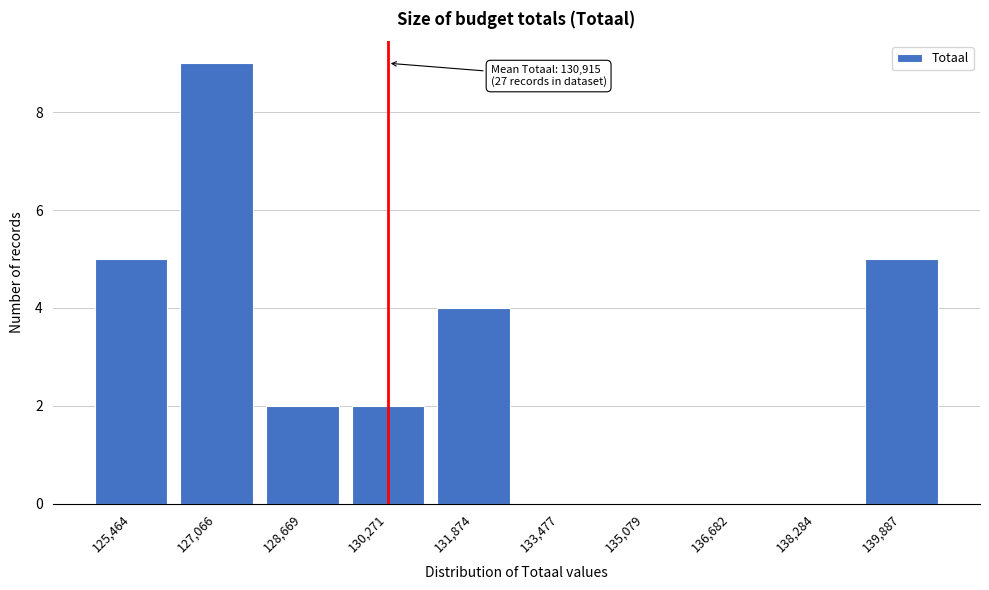

Reading right to left, extract all data points from this chart.

139,887=5	138,284=0	136,682=0	135,079=0	133,477=0	131,874=4	130,271=2	128,669=2	127,066=9	125,464=5